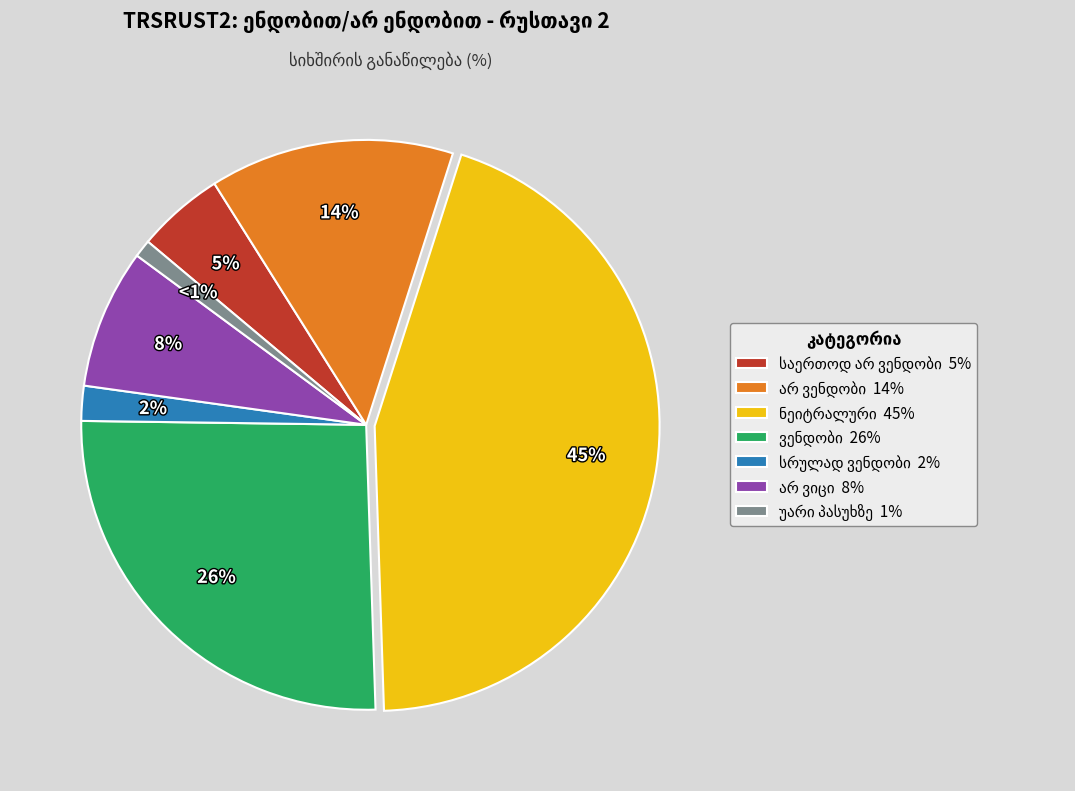

Is there any slice that represents more than half of the pie?

No